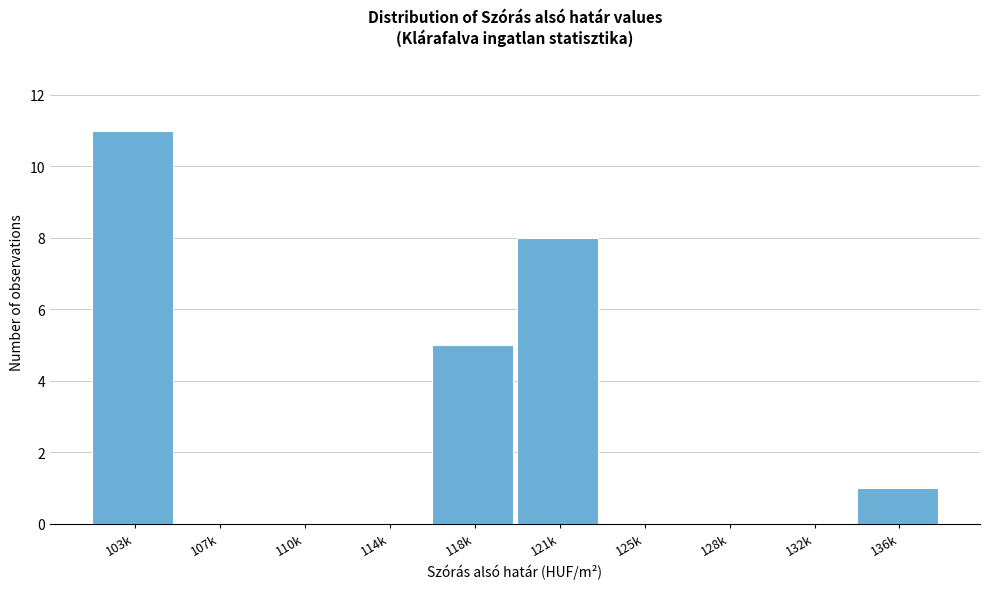

Reading right to left, list all the values displayed in this chart.

136k=1	132k=0	128k=0	125k=0	121k=8	118k=5	114k=0	110k=0	107k=0	103k=11